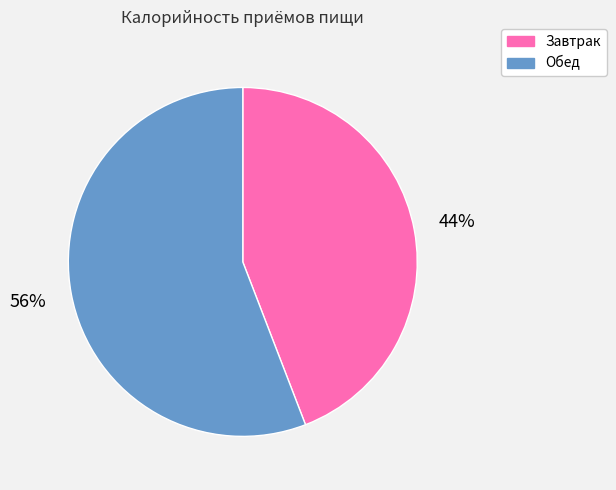

Is it true that Завтрак is 56% of the pie?

False